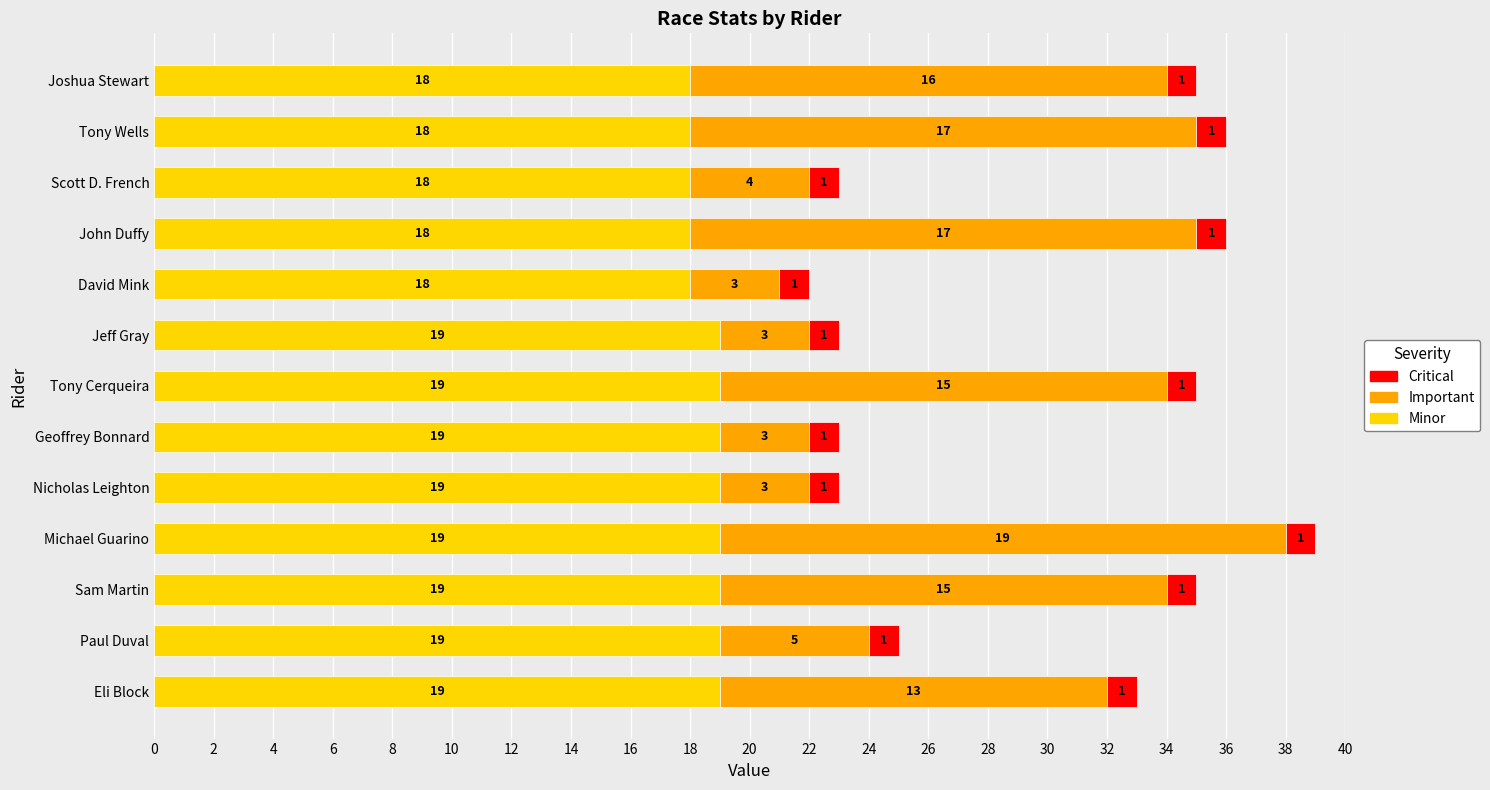

The Minor series shows 19 at Michael Guarino. True or false?

True